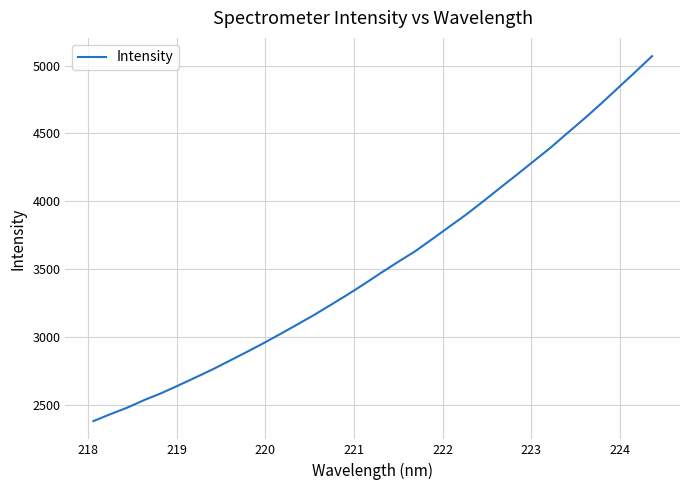

What is the maximum value shown in the chart?

5069.9